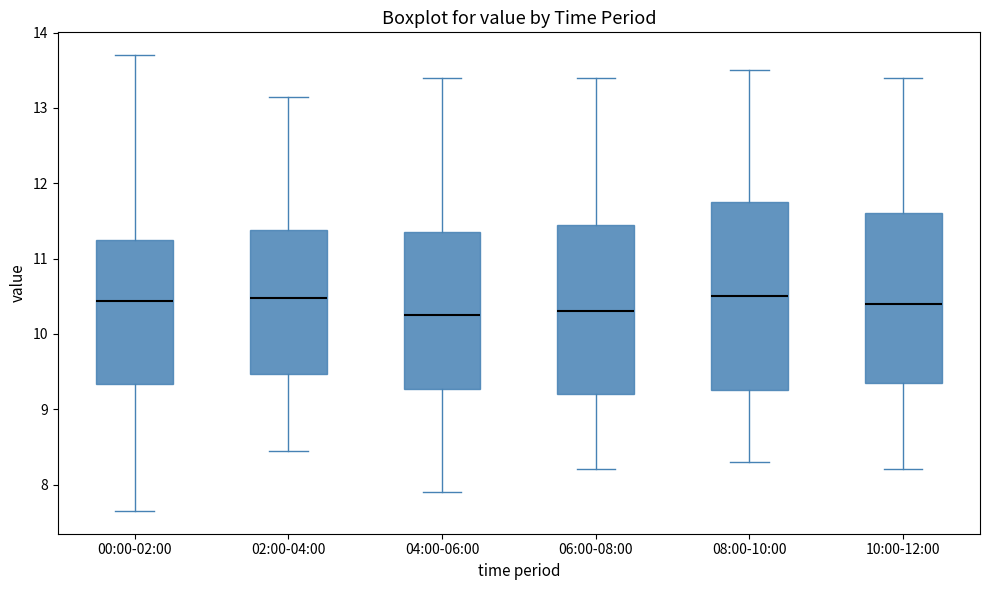

Comparing the boxes themselves (not the whiskers), which one is the tallest?

08:00-10:00